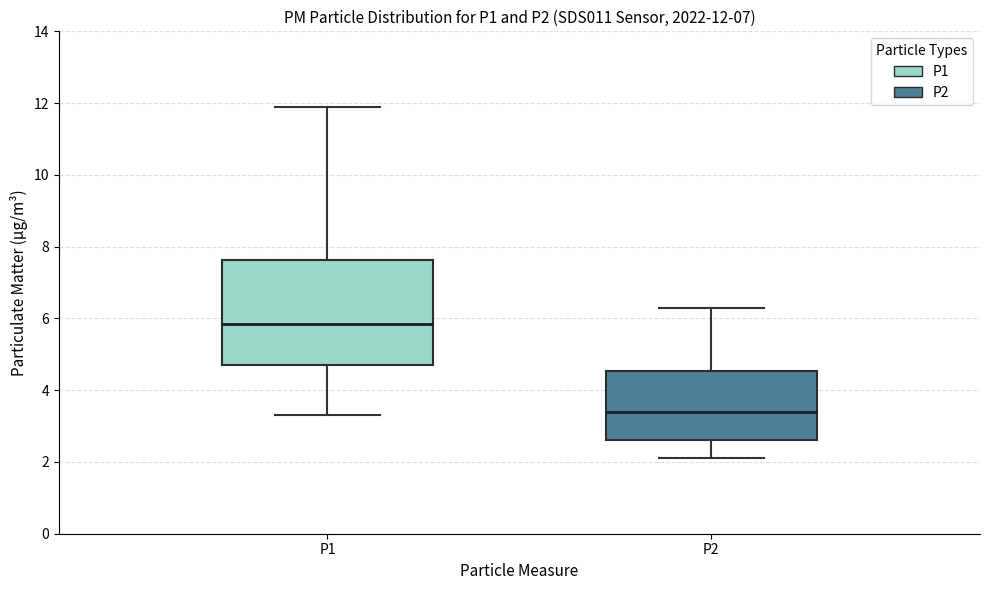

Comparing the boxes themselves (not the whiskers), which one is the tallest?

P1